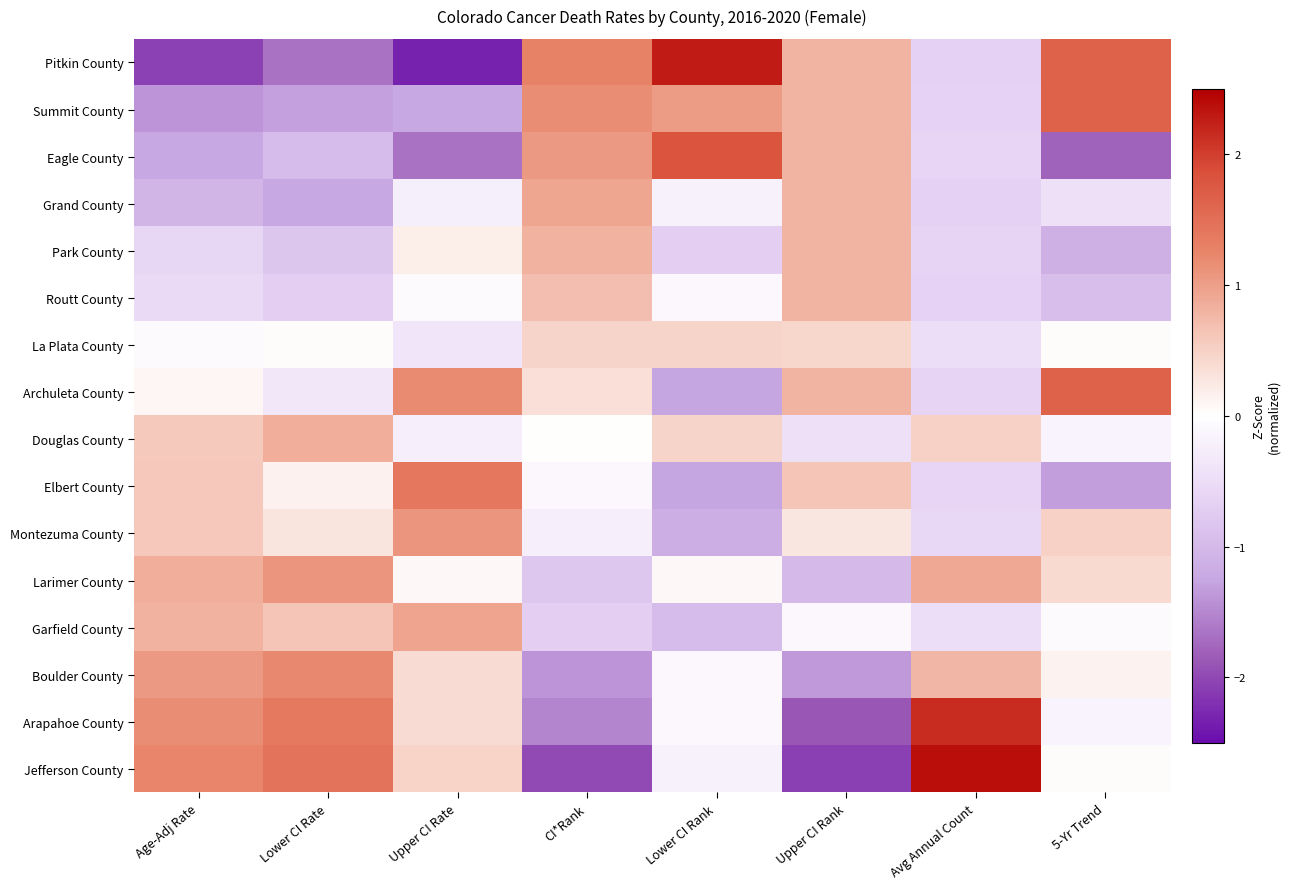

What is the spread (max minus min) of values at Lower CI Rank?

3.5